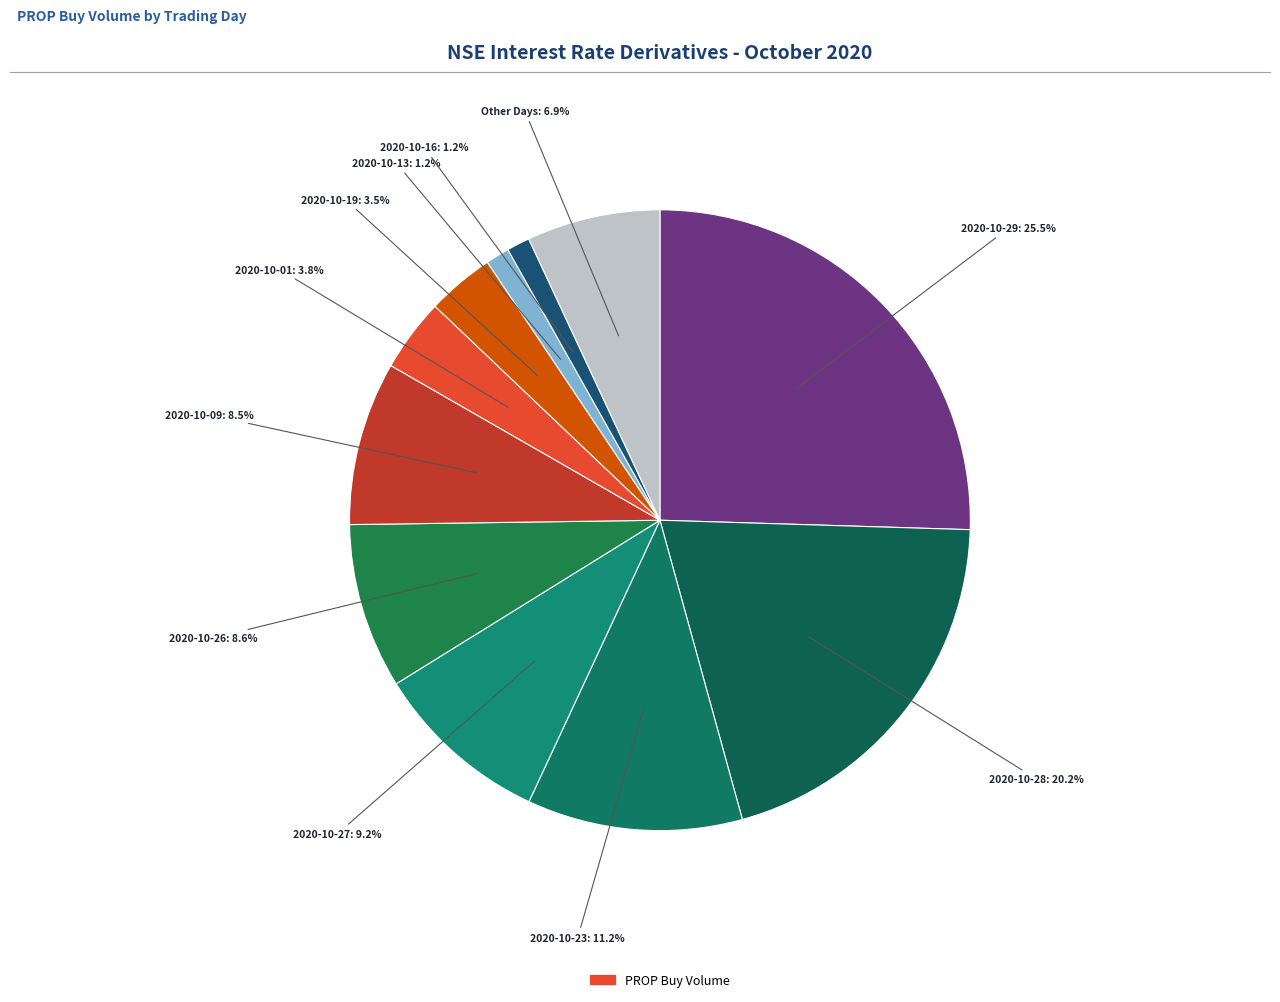

Which category has the biggest portion of the pie?

2020-10-29